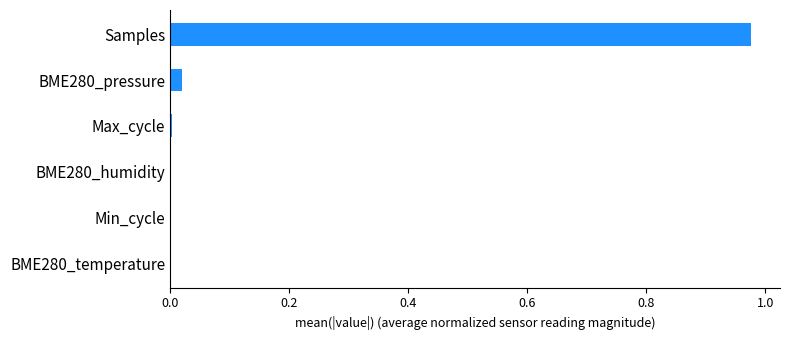

Which label corresponds to the largest value in the chart?

Samples